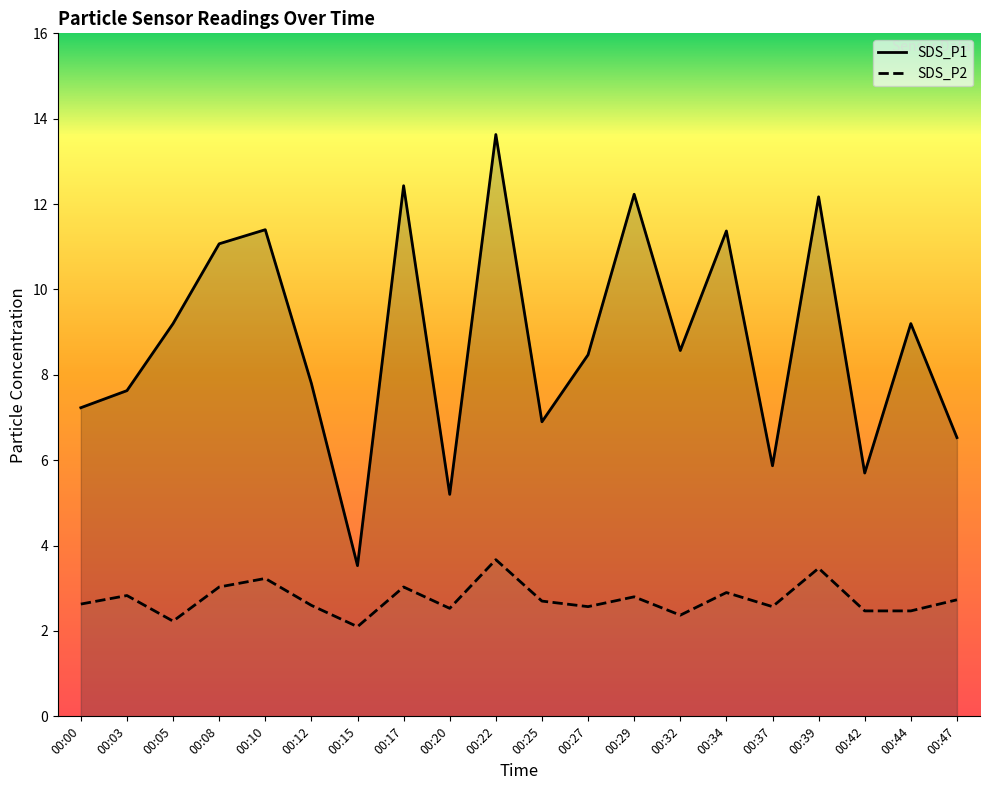

Does the chart display data point markers on the line(s)?

No